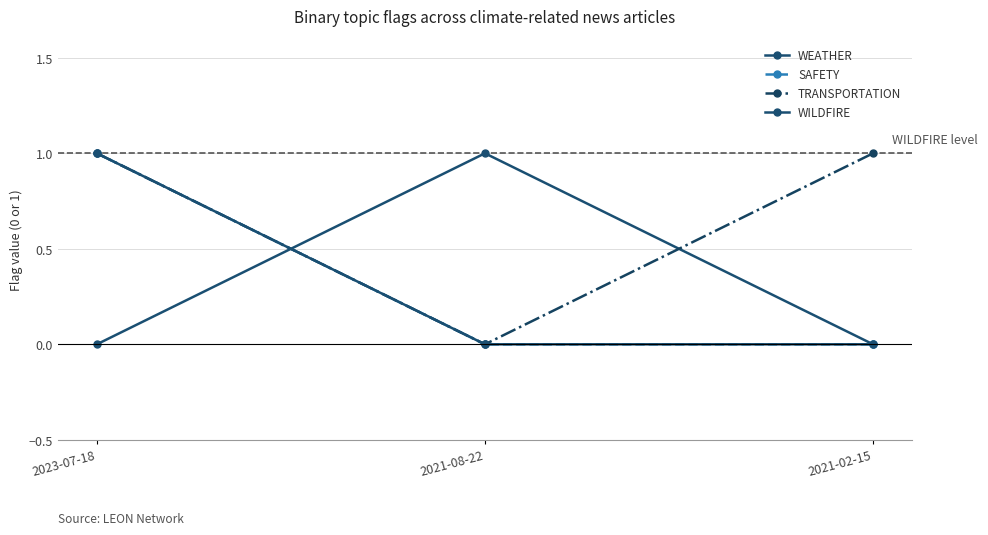

Which category has the highest value in the TRANSPORTATION series?

2023-07-18